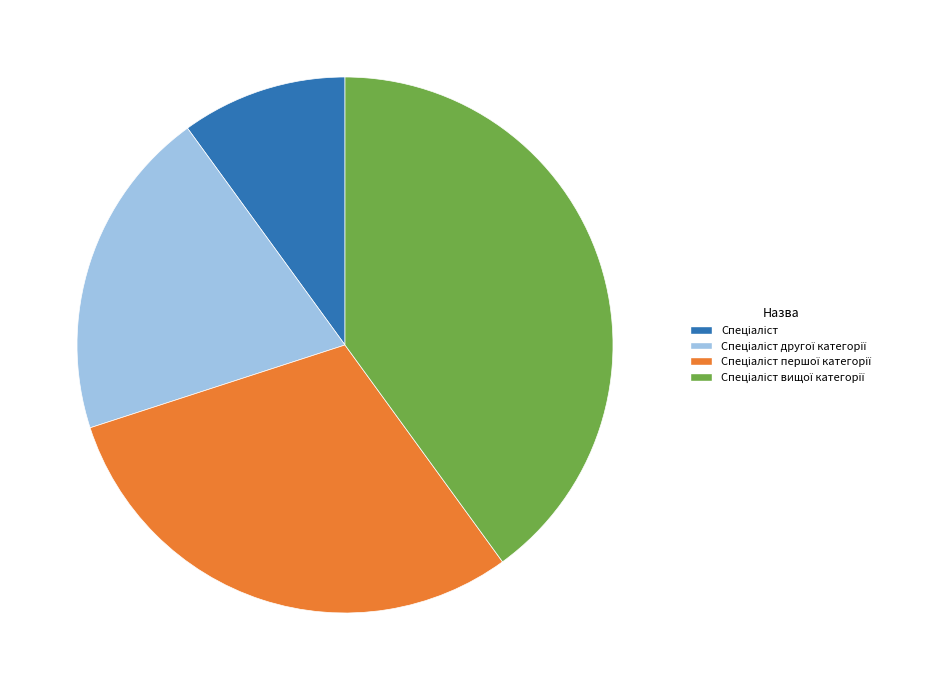

How many slices are in this pie chart?

4